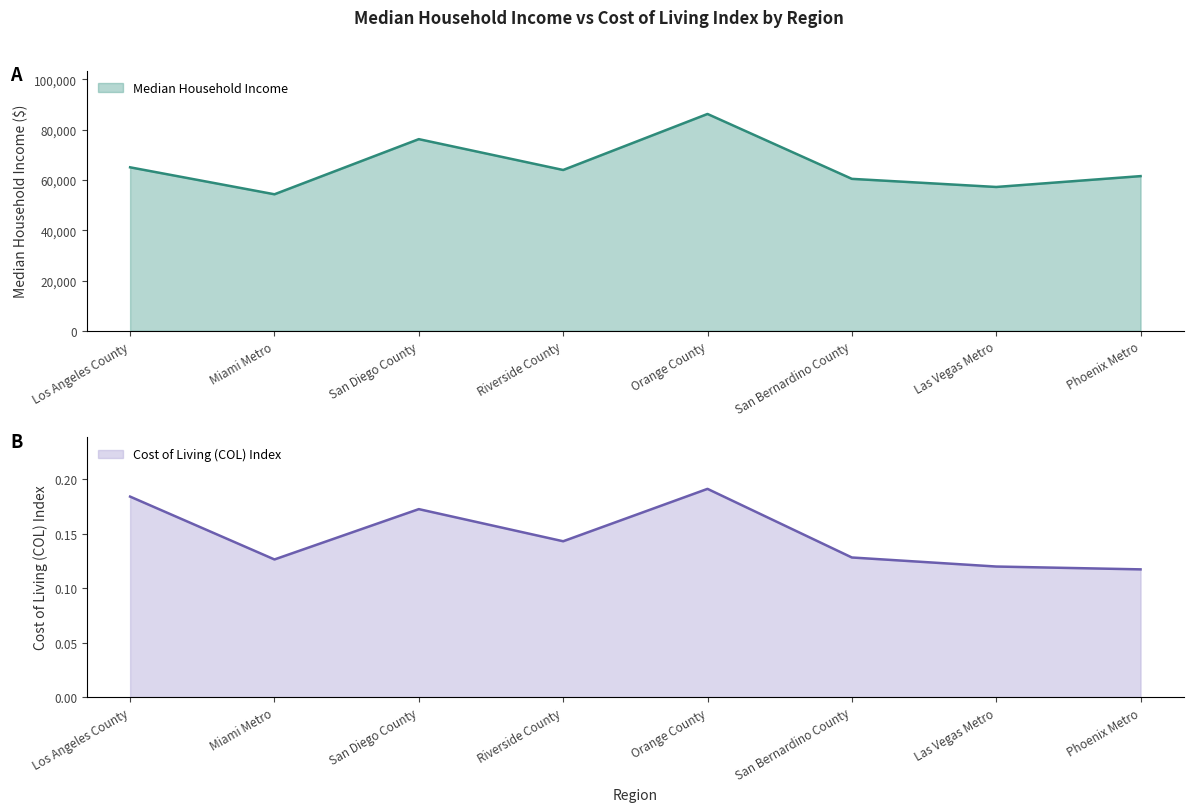

What position from the left is Miami Metro?

2